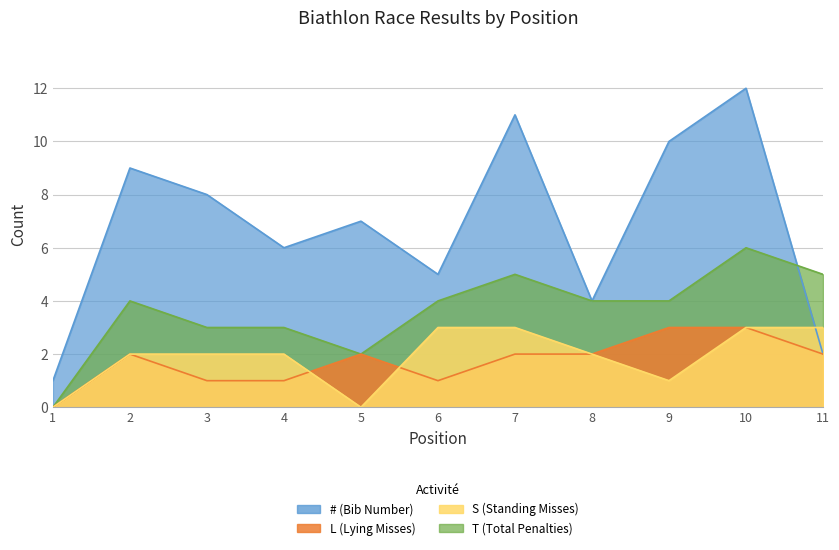

Does the chart display data point markers on the line(s)?

No